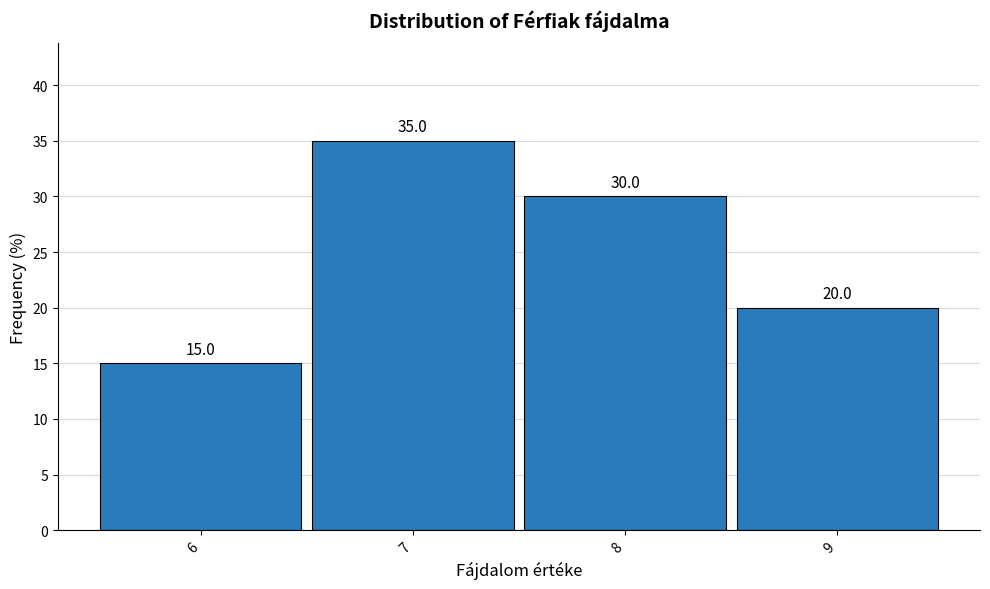

Reading left to right, transcribe this chart: for each bar, give the range it covers on the x-axis and its height.

5.5 to 6.5: 15.0
6.5 to 7.5: 35.0
7.5 to 8.5: 30.0
8.5 to 9.5: 20.0